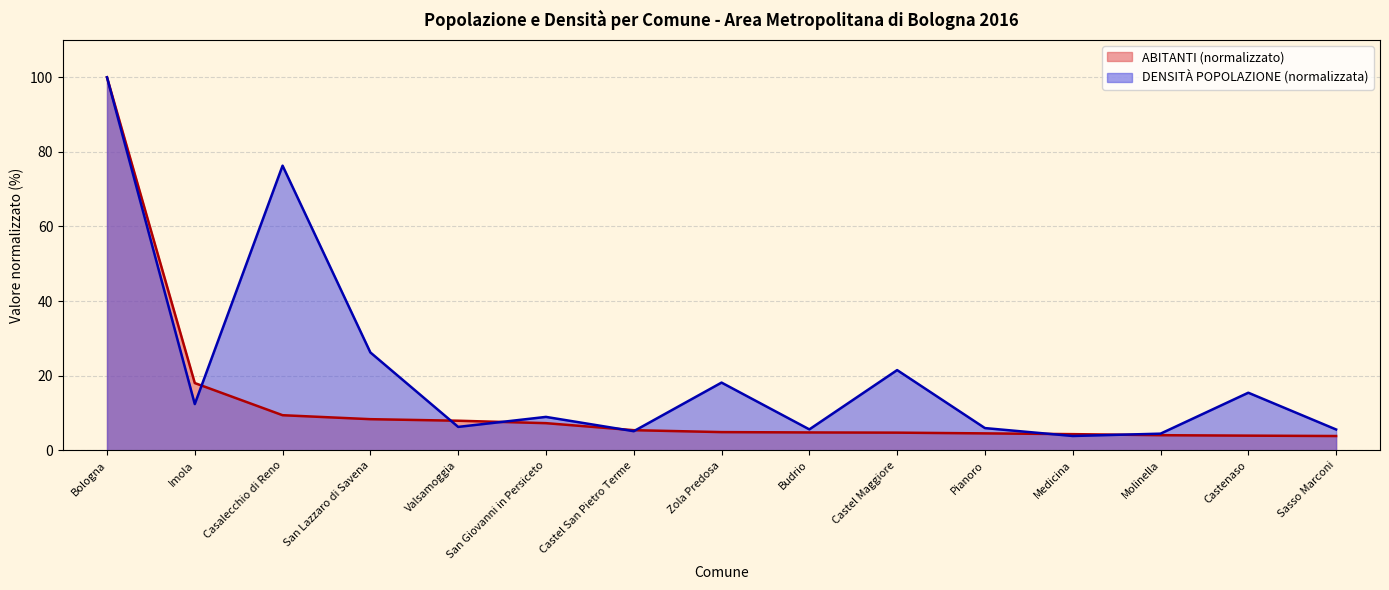

True or false: DENSITÀ POPOLAZIONE has more than 0 interior local peaks.

True